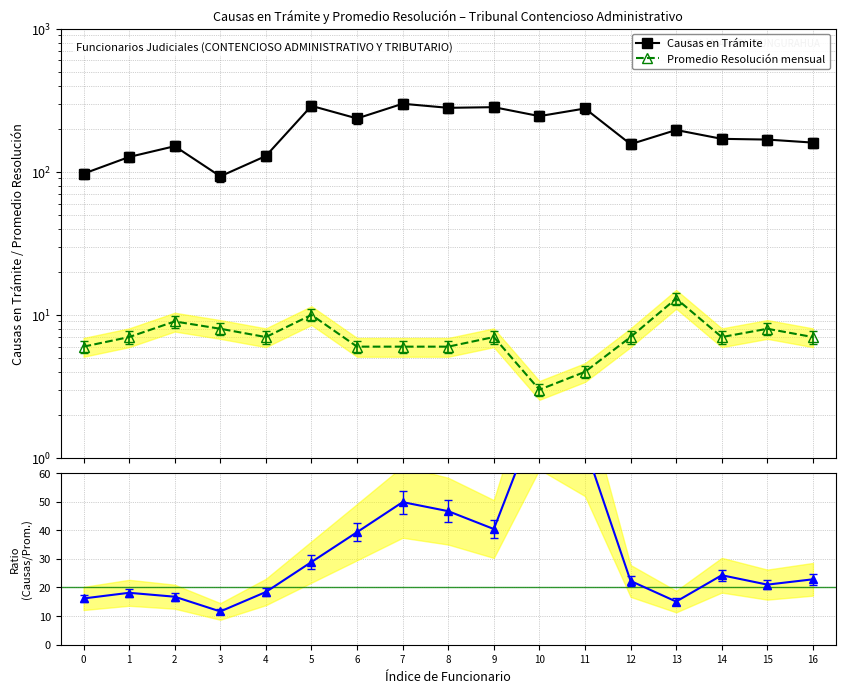

In Causas / Promedio, how many points are lower than both neighbors (excluding endpoints)?

4